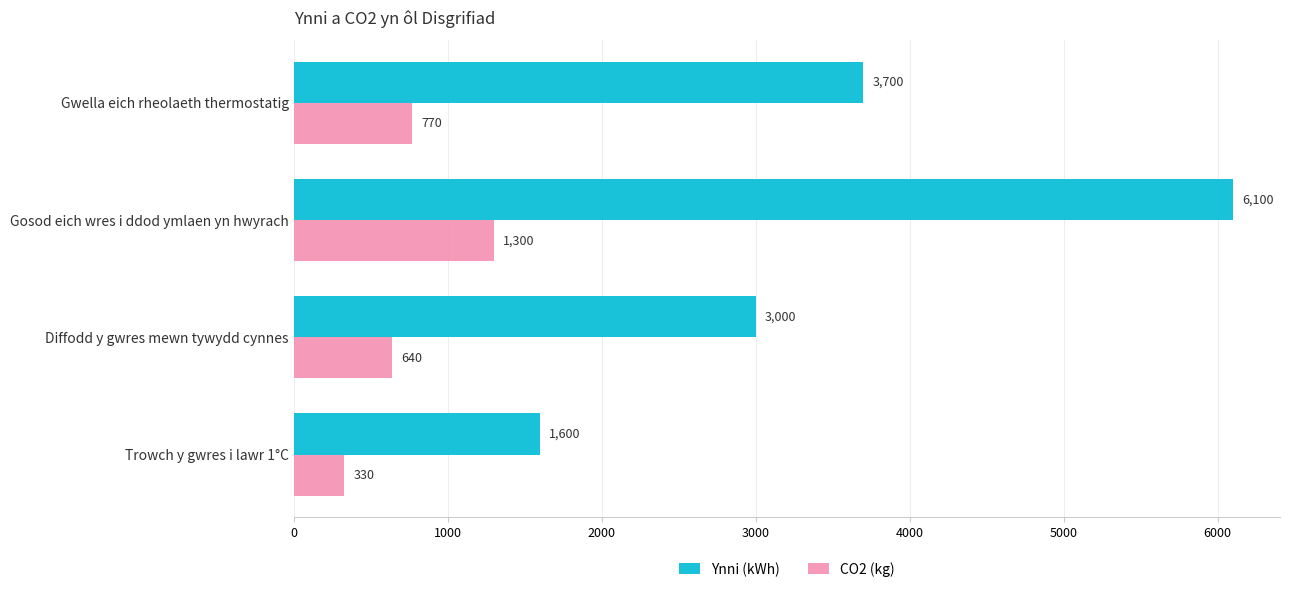

The Ynni (kWh) series shows 6100 at Gosod eich wres i ddod ymlaen yn hwyrach. True or false?

True